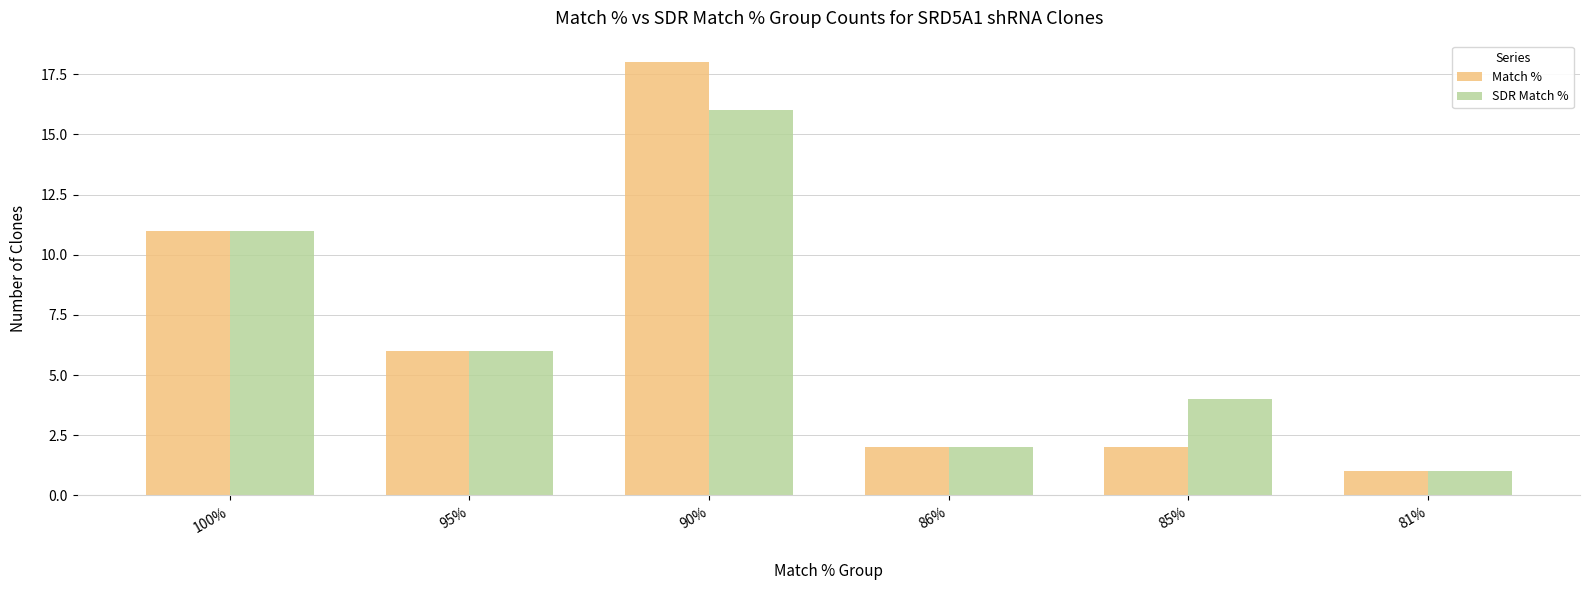

List the series in order of their peak value, highest first.

Match %, SDR Match %